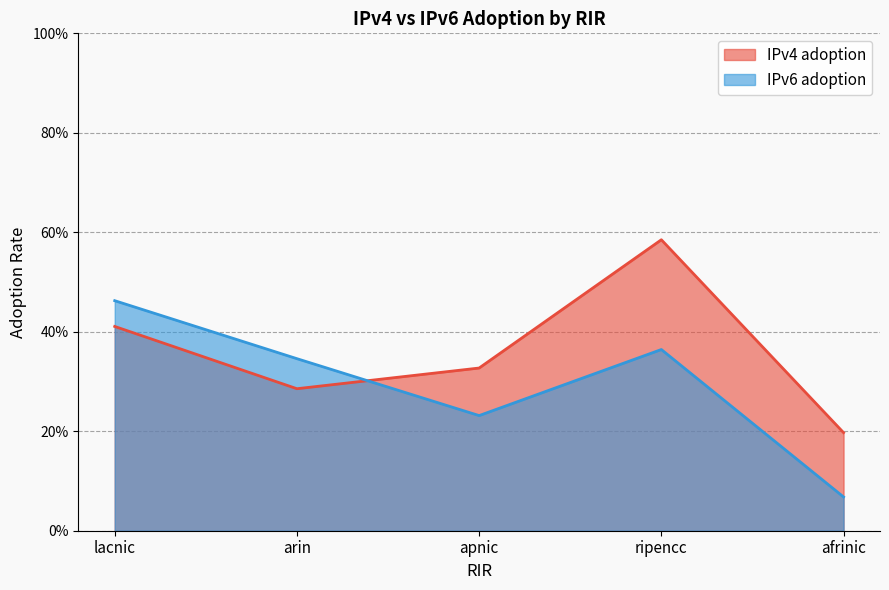

Reading right to left, what are all the values shown in this chart?

IPv4 adoption: 0.2	0.6	0.3	0.3	0.4
IPv6 adoption: 0.1	0.4	0.2	0.3	0.5